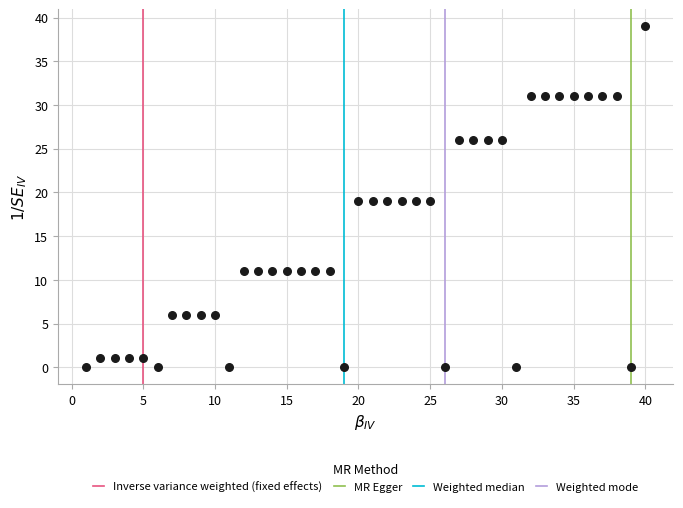

What is the range of X values (max minus min)?

39